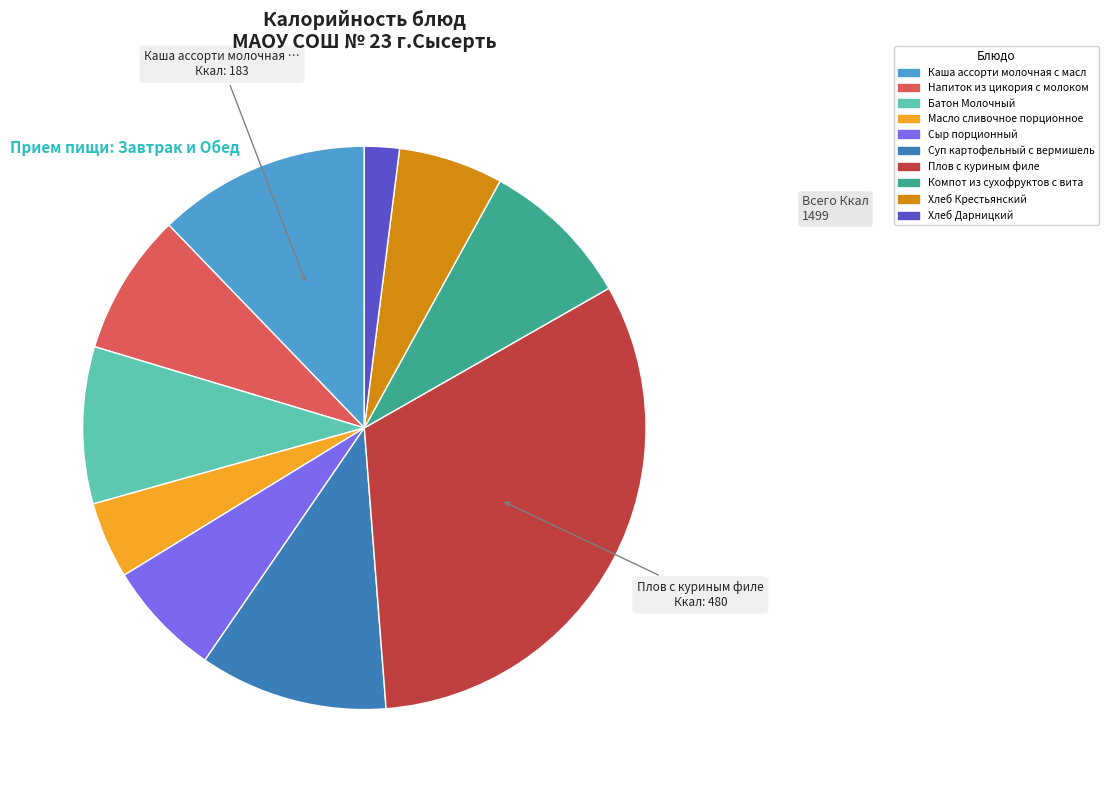

Is there a majority slice in this chart?

No